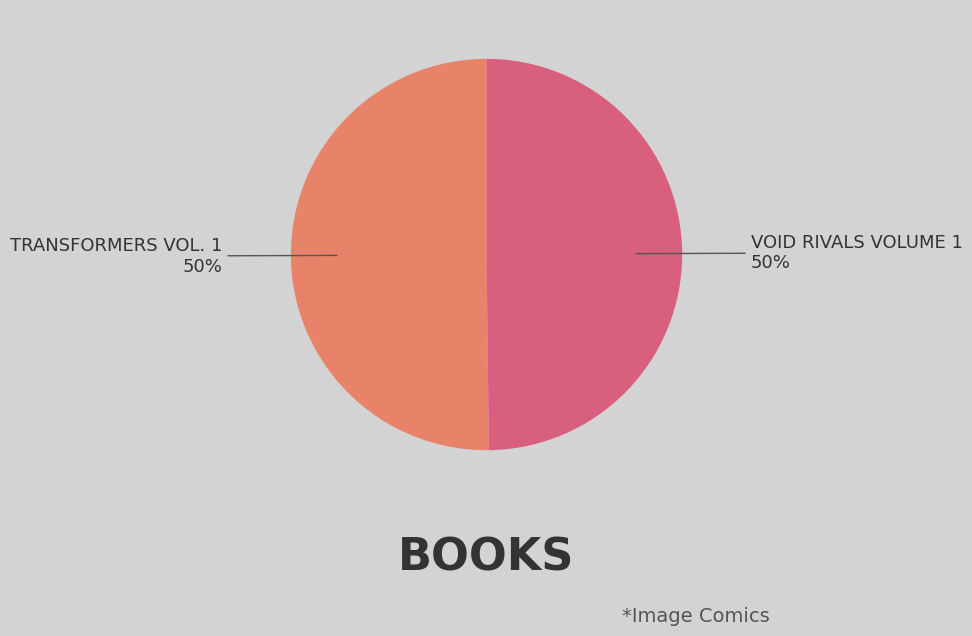

How many slices are in this pie chart?

2